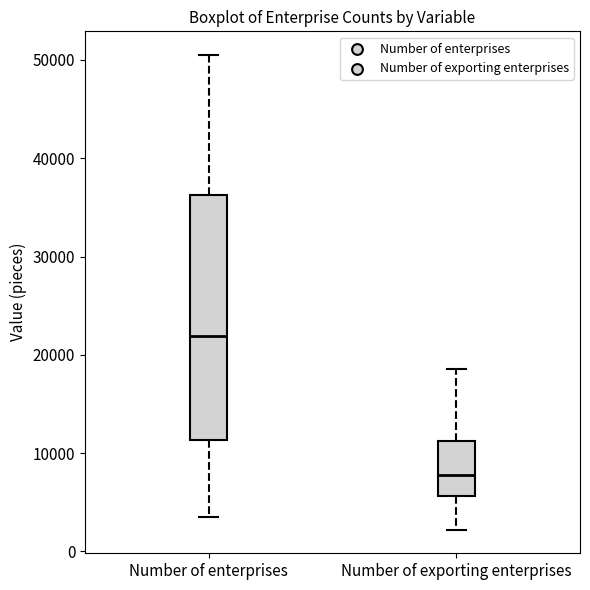

Reading left to right, read every box against the y-axis: the position of its median line, the range the box covers, and the ends of its whiskers. The values are not printed on the chart, so give them approximately, as read against the axis.

Number of enterprises: median 22000, box 11000 to 36000, whiskers 3000 to 51000
Number of exporting enterprises: median 8000, box 6000 to 11000, whiskers 2000 to 19000